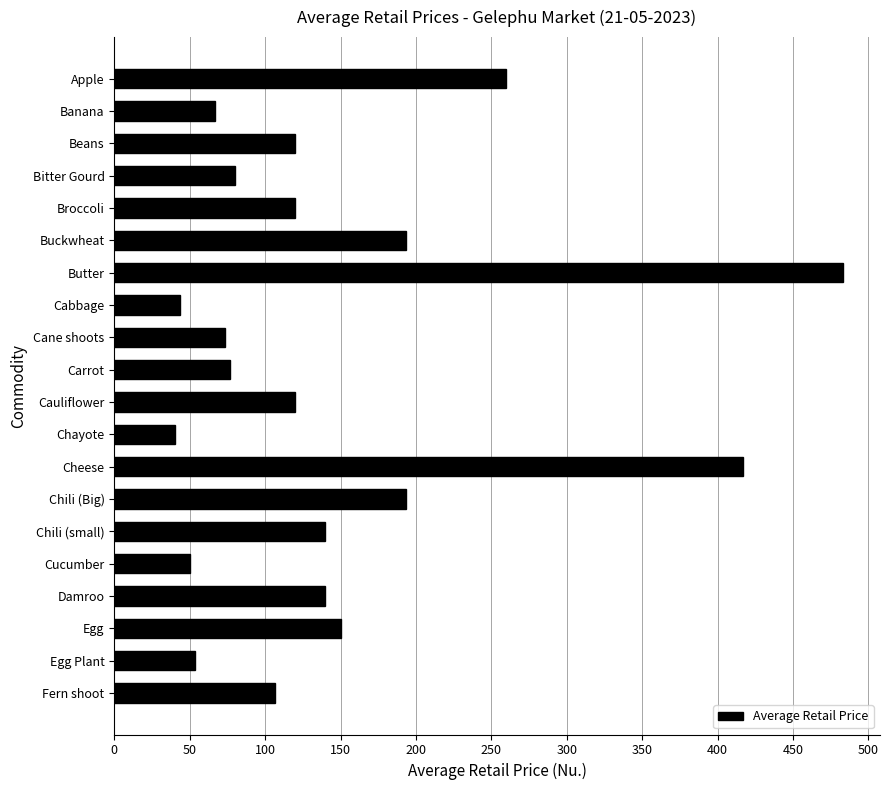

What is the label of the 15th bar from the bottom?

Buckwheat